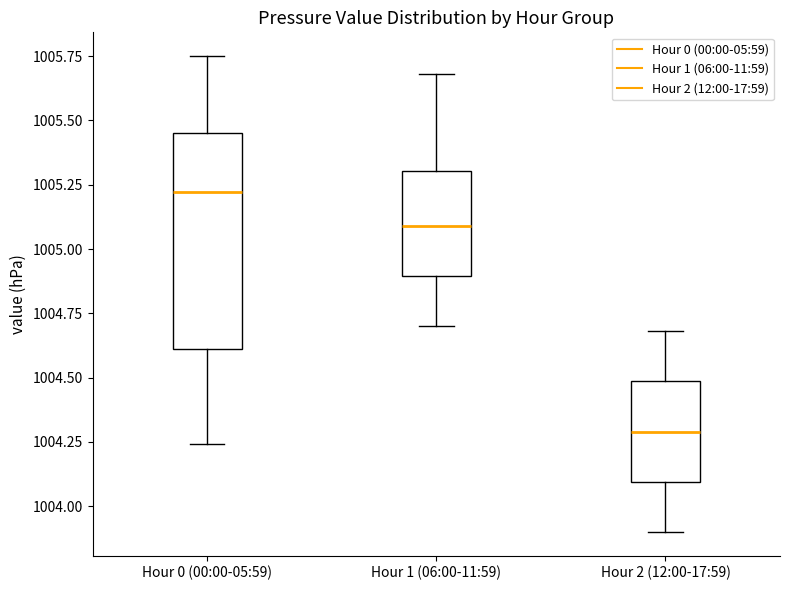

Reading left to right, read every box against the y-axis: the position of its median line, the range the box covers, and the ends of its whiskers. The values are not printed on the chart, so give them approximately, as read against the axis.

Hour 0 (00:00-05:59): median 1005.20, box 1004.60 to 1005.45, whiskers 1004.25 to 1005.75
Hour 1 (06:00-11:59): median 1005.10, box 1004.90 to 1005.30, whiskers 1004.70 to 1005.70
Hour 2 (12:00-17:59): median 1004.30, box 1004.10 to 1004.50, whiskers 1003.90 to 1004.70